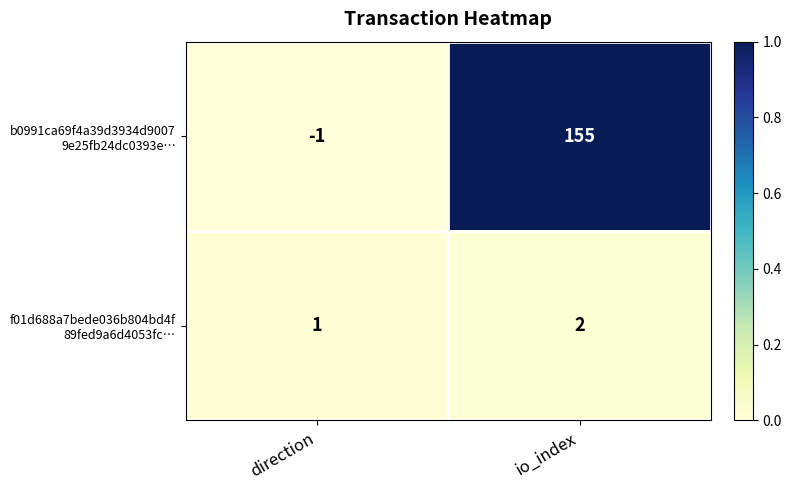

What is the difference between the highest and lowest values at io_index?

153